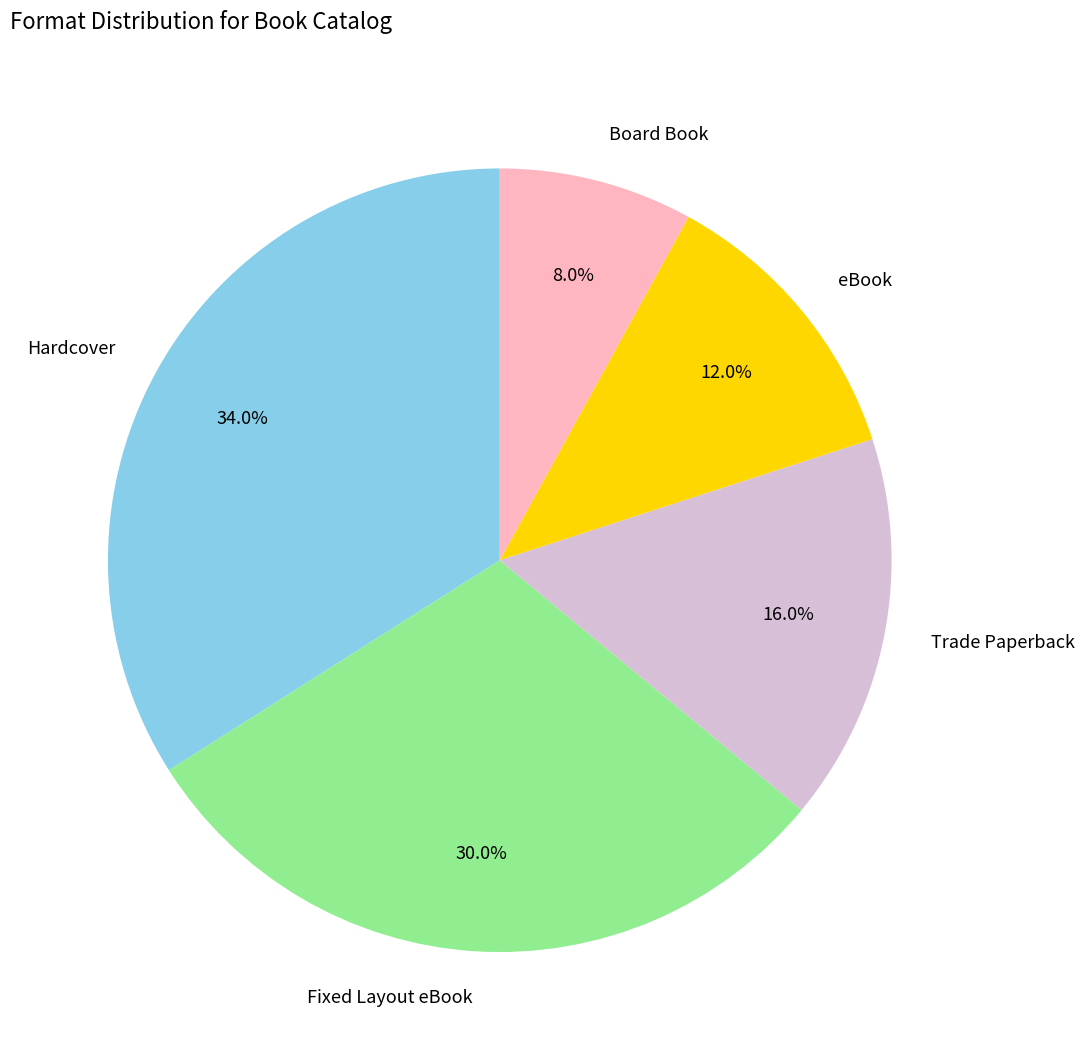

Is it true that Hardcover is 28% of the pie?

False